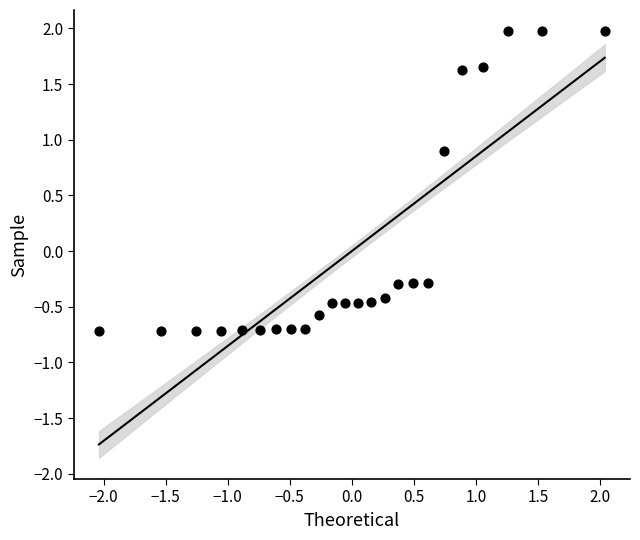

What is the range of X values (max minus min)?

4.1